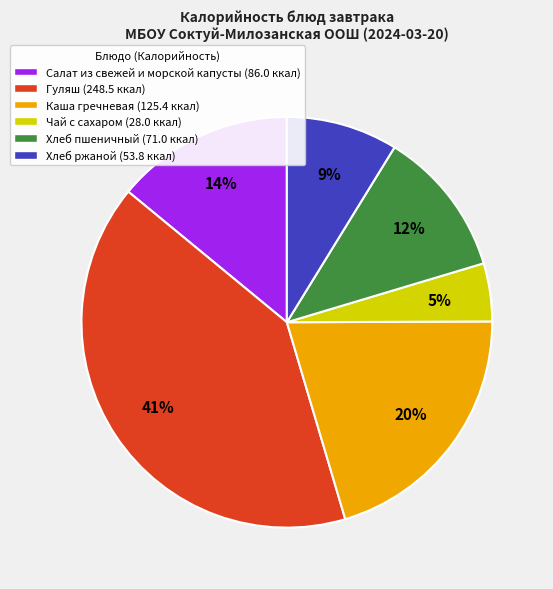

To the nearest percent, what is the difference between the largest and smallest slice percentages?

36%